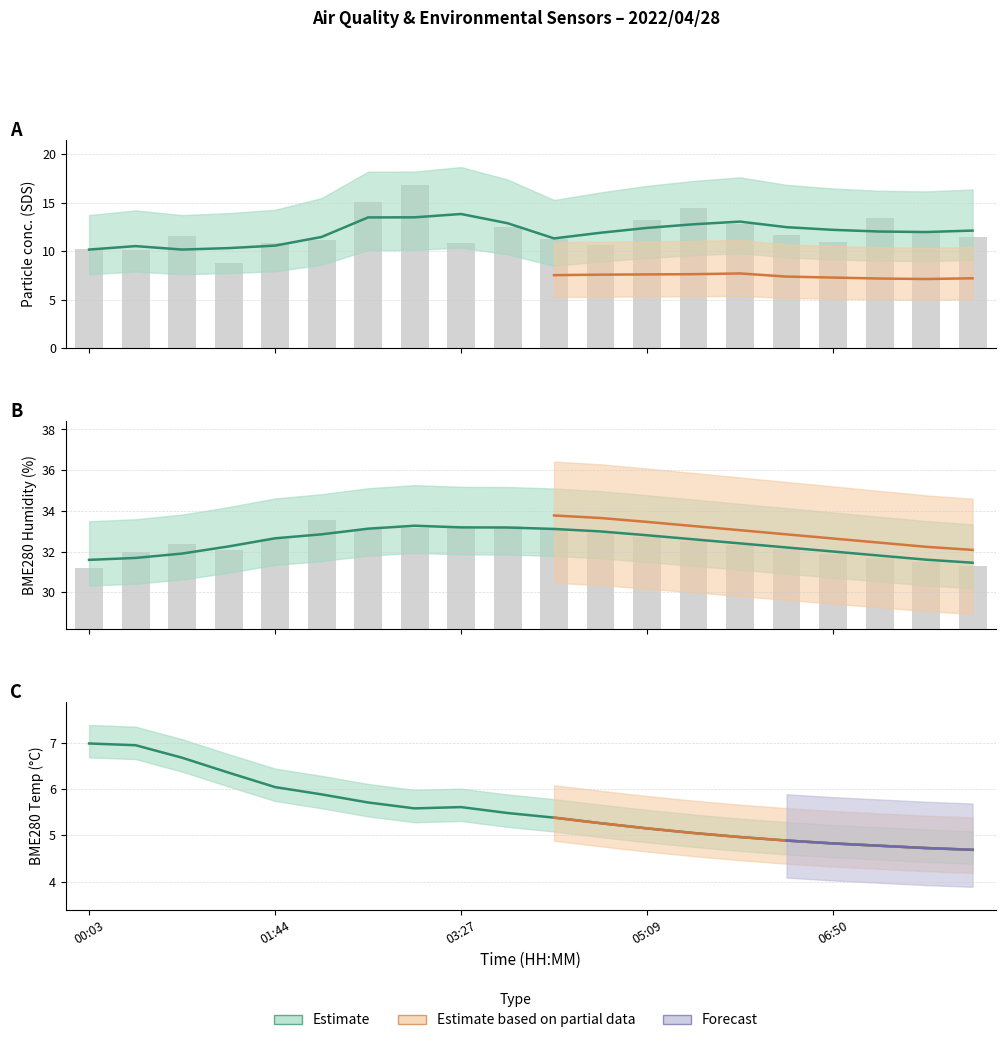

How many values in the SDS_P1 series exceed 11?

13